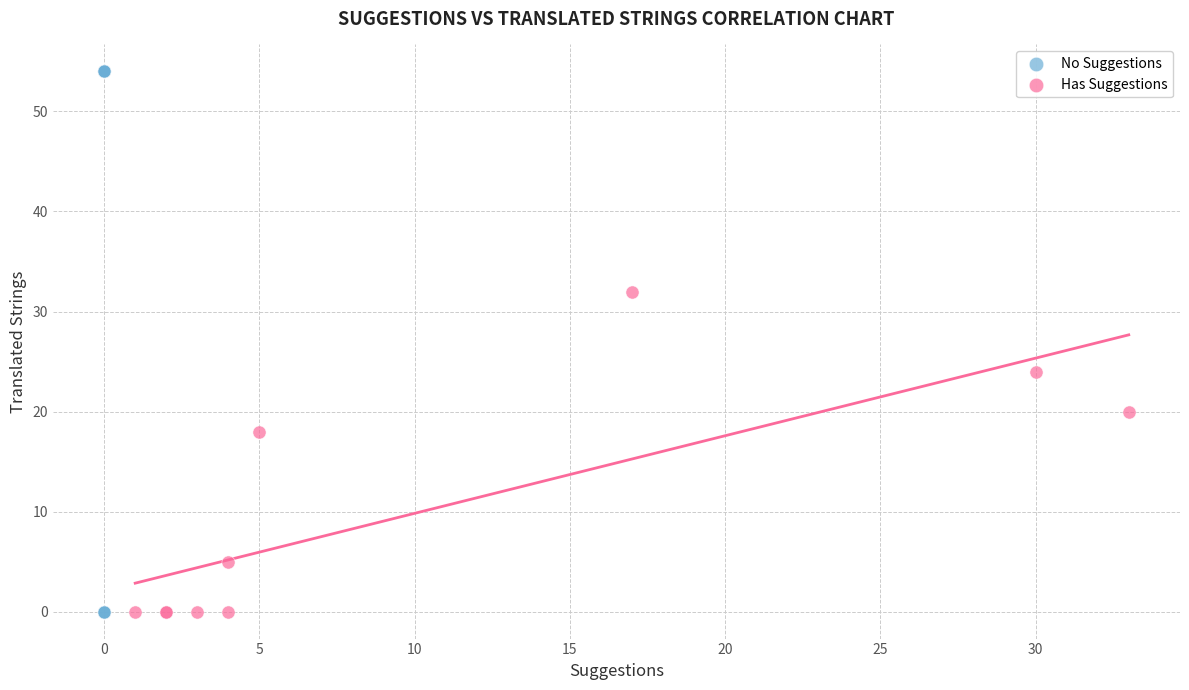

Which series has the widest spread of Y values?

No Suggestions